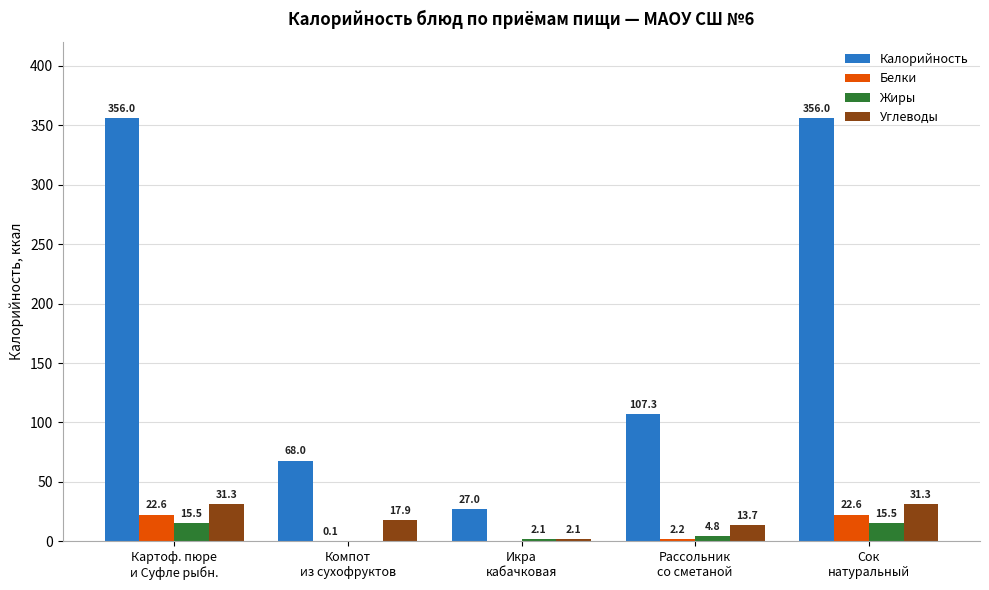

Which series has the largest total across all categories?

Калорийность